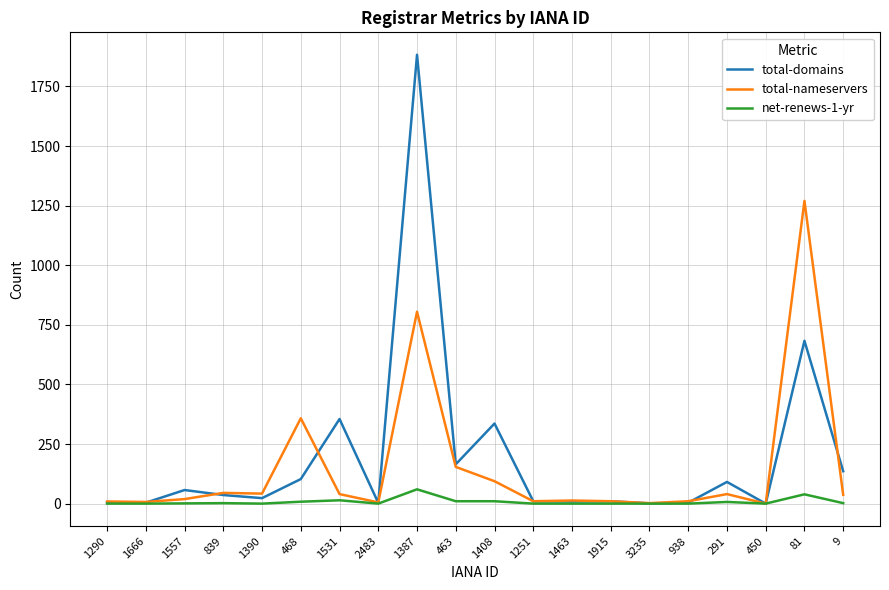

Which series has the largest range (max minus min)?

total-domains